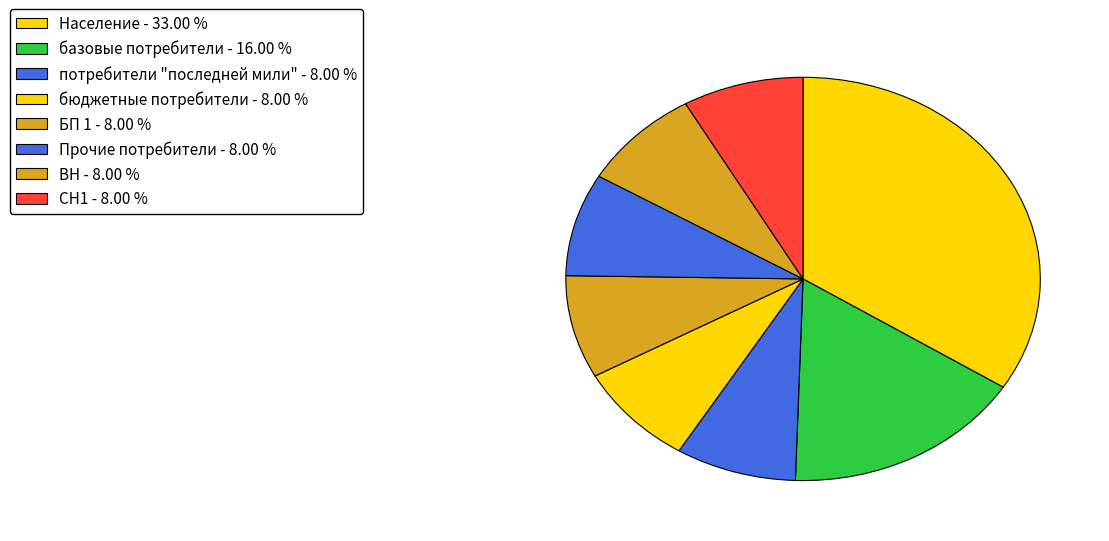

How many slices are in this pie chart?

8